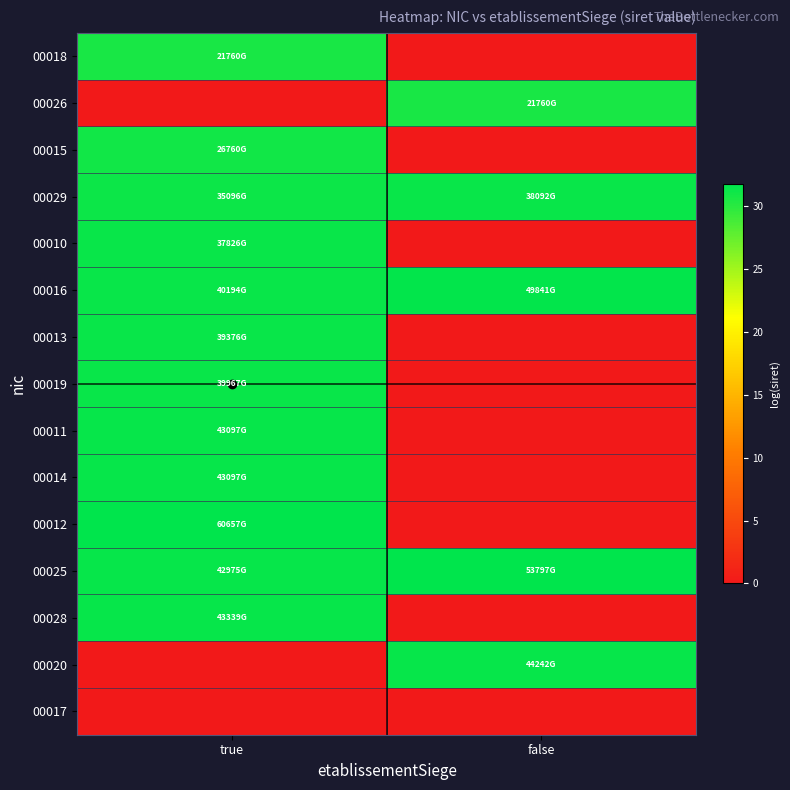

What is the greatest value displayed?

31.7